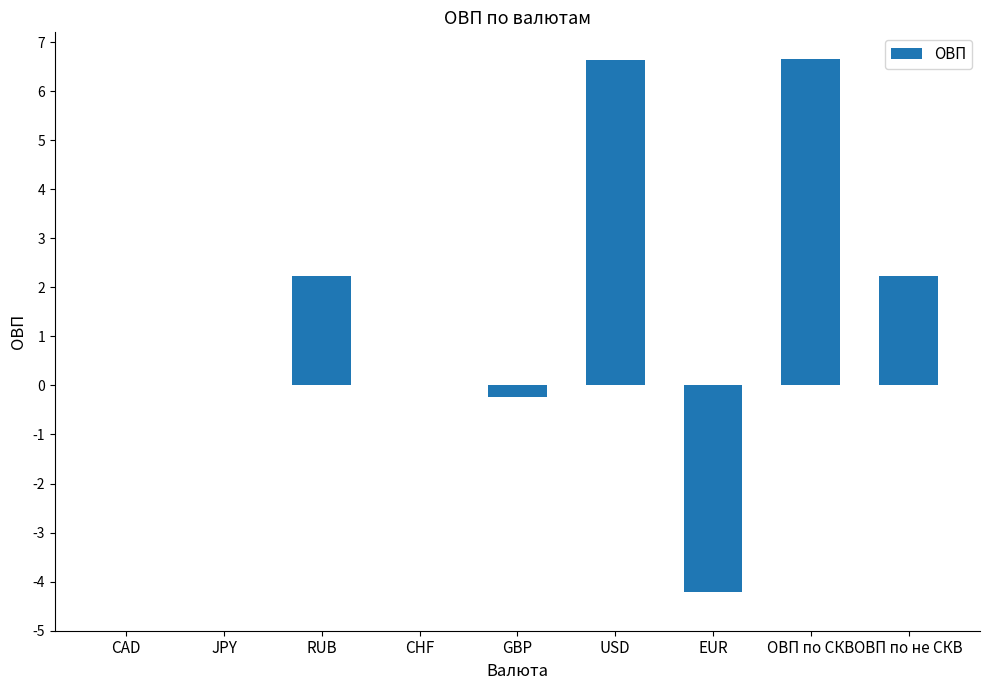

What is the greatest value displayed?

6.7